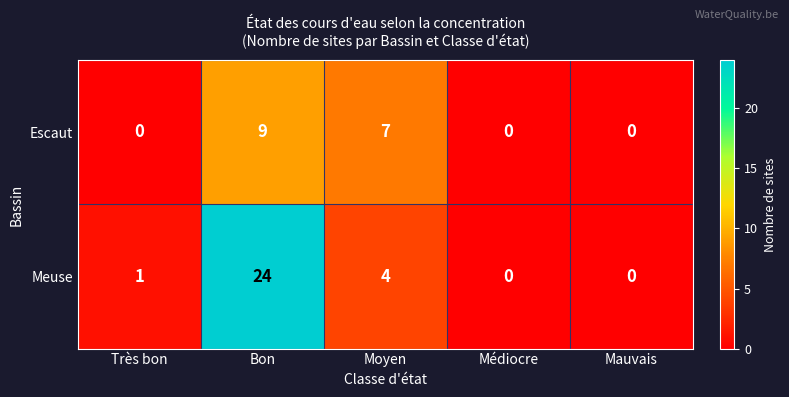

What is the average value of the Meuse series?

6